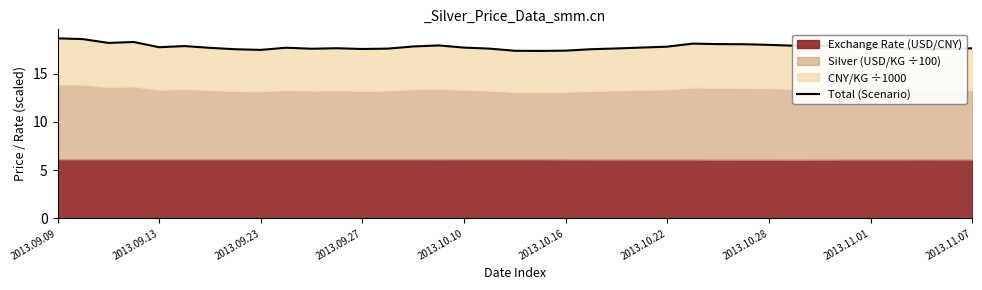

Approximately how many times larger is the value at 27 compared to 33?

1.0